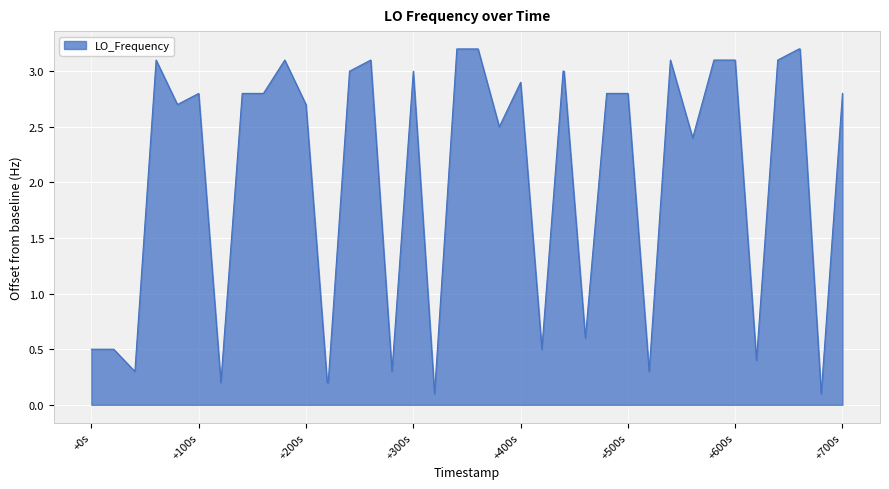

What is the greatest value displayed?

3.2